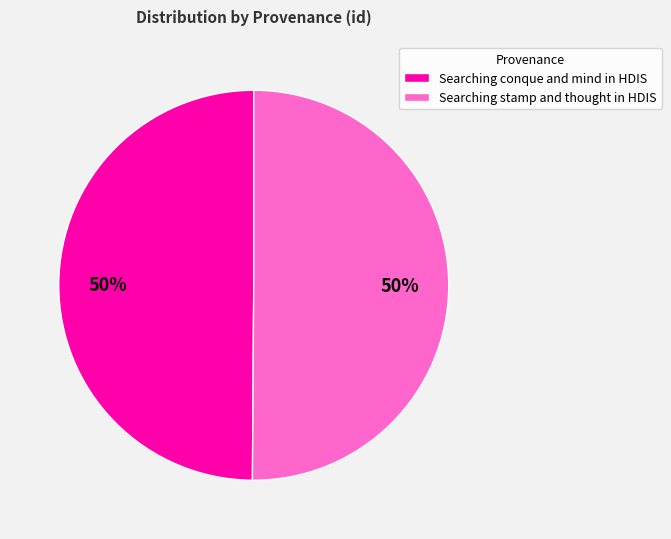

True or false: Searching conque and mind in HDIS accounts for 50% of the total.

True